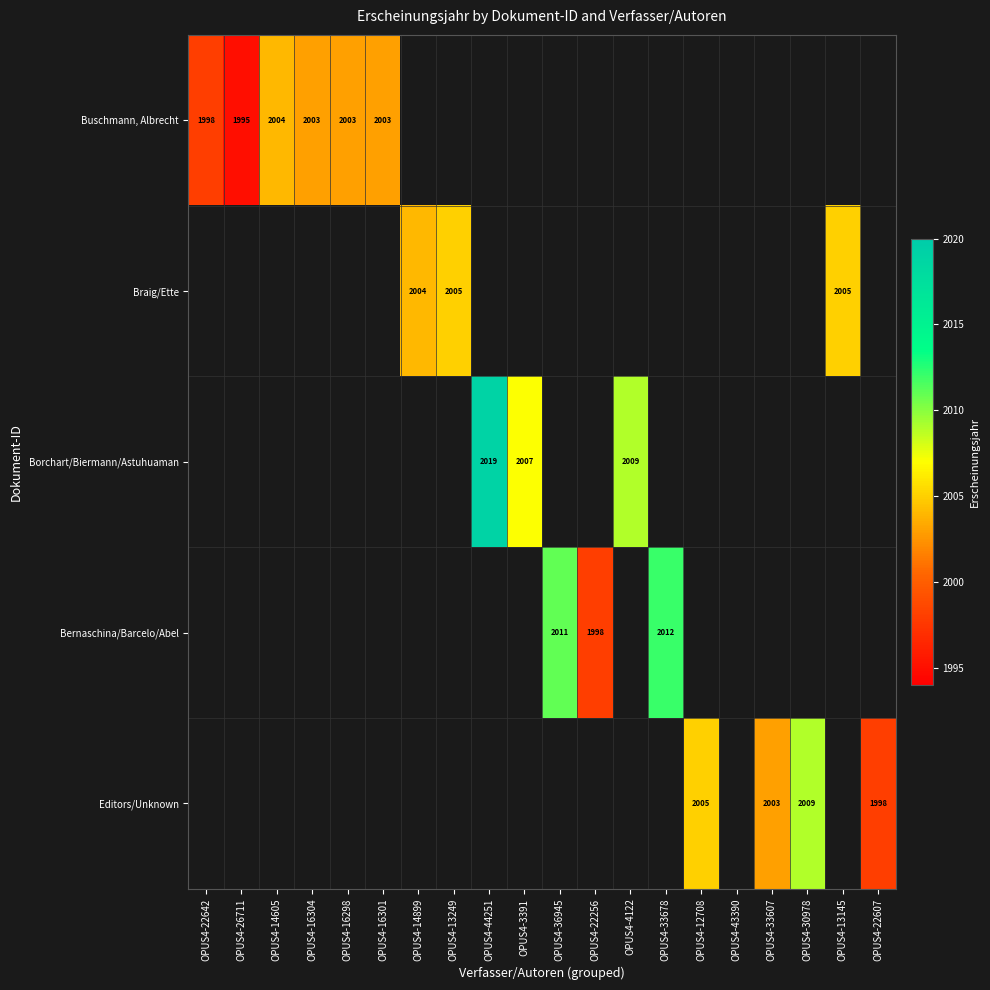

The Borchart/Biermann/Astuhuaman series shows 2007 at OPUS4-3391. True or false?

True